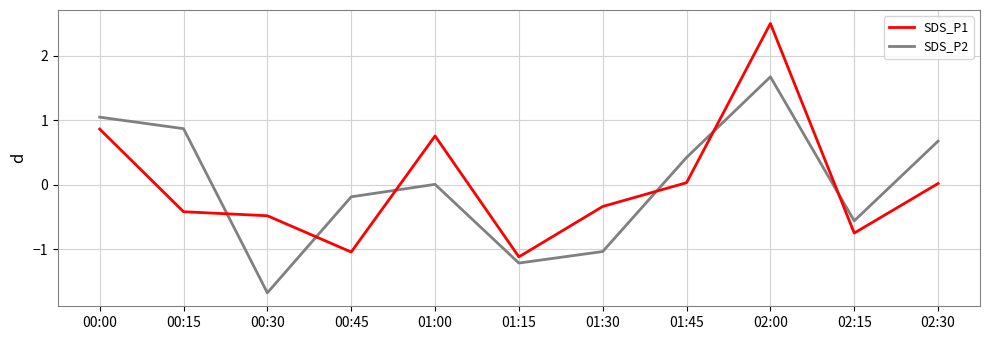

Read the SDS_P1 value at 01:15.

-1.1